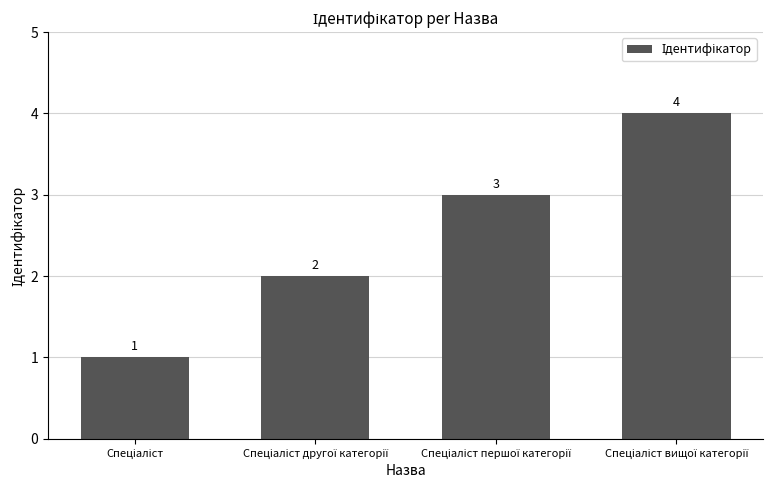

What is the value of the 4th bar from the left?

4